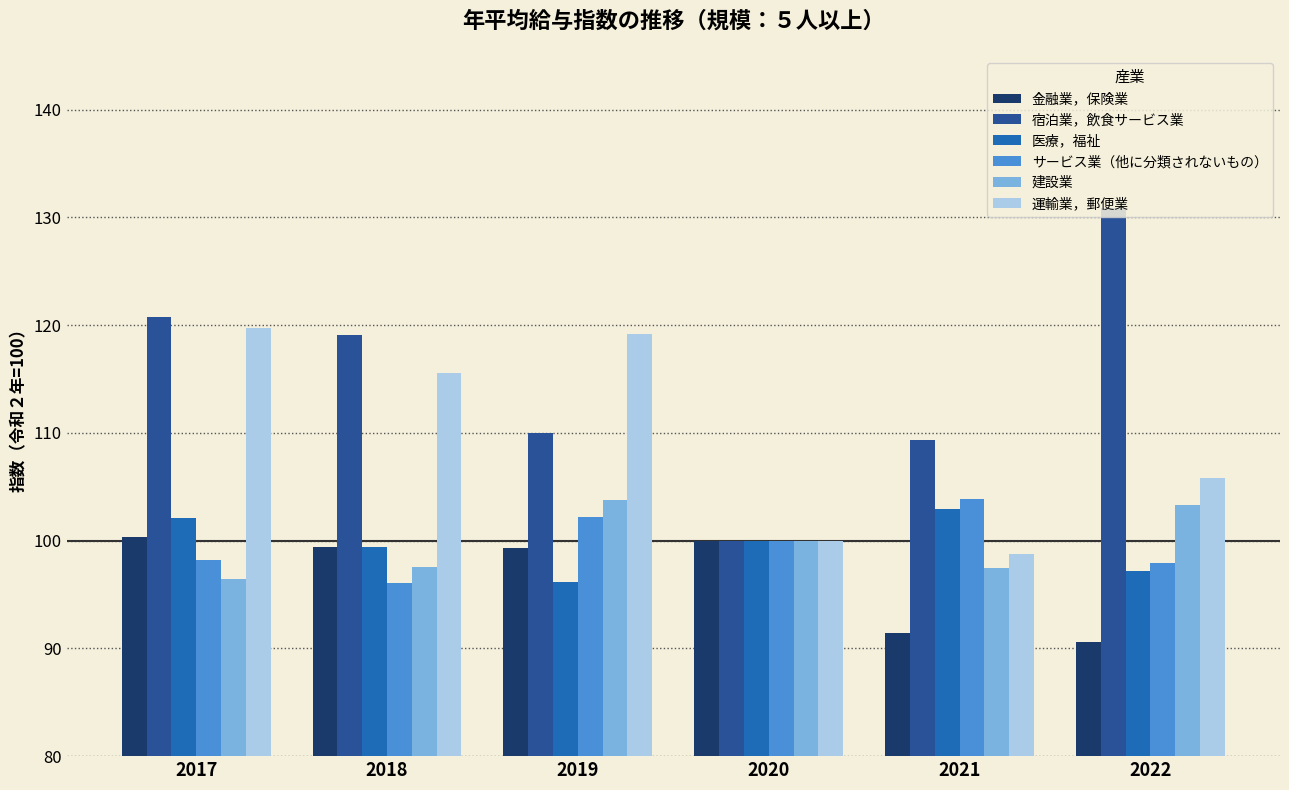

What is the minimum value for 建設業?

96.4